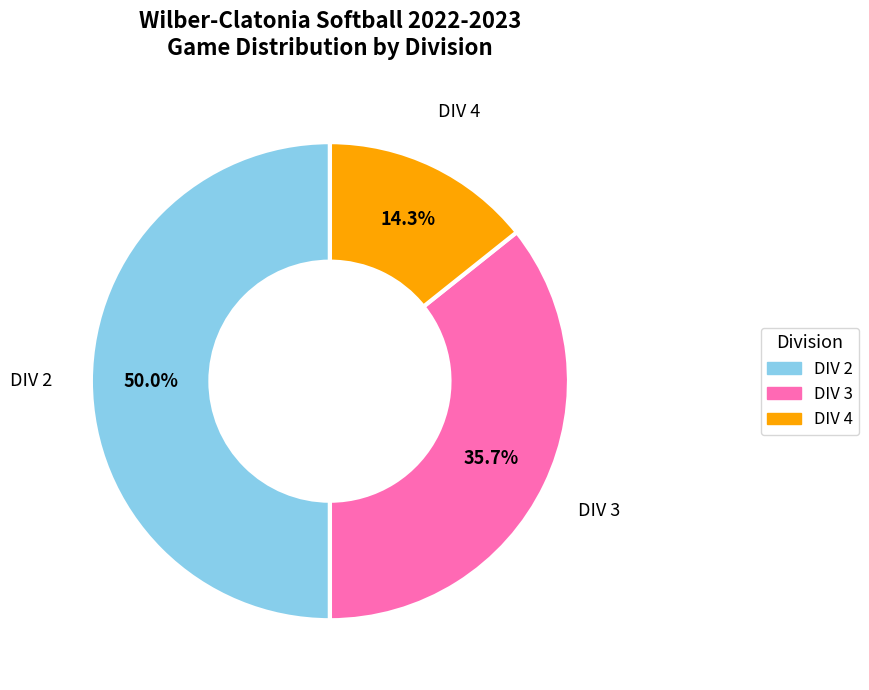

What is the smallest slice in the pie chart?

DIV 4